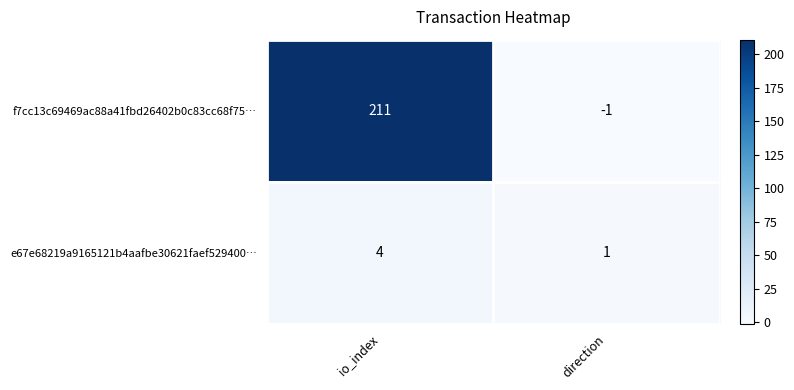

What is the difference between the f7cc13c69469ac88a41fbd26402b0c83cc68f75… values at direction and io_index?

212